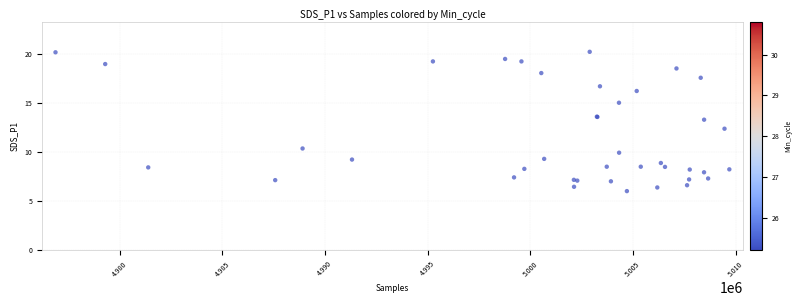

What Y value in the scatter plot is closest to 13?

13.3